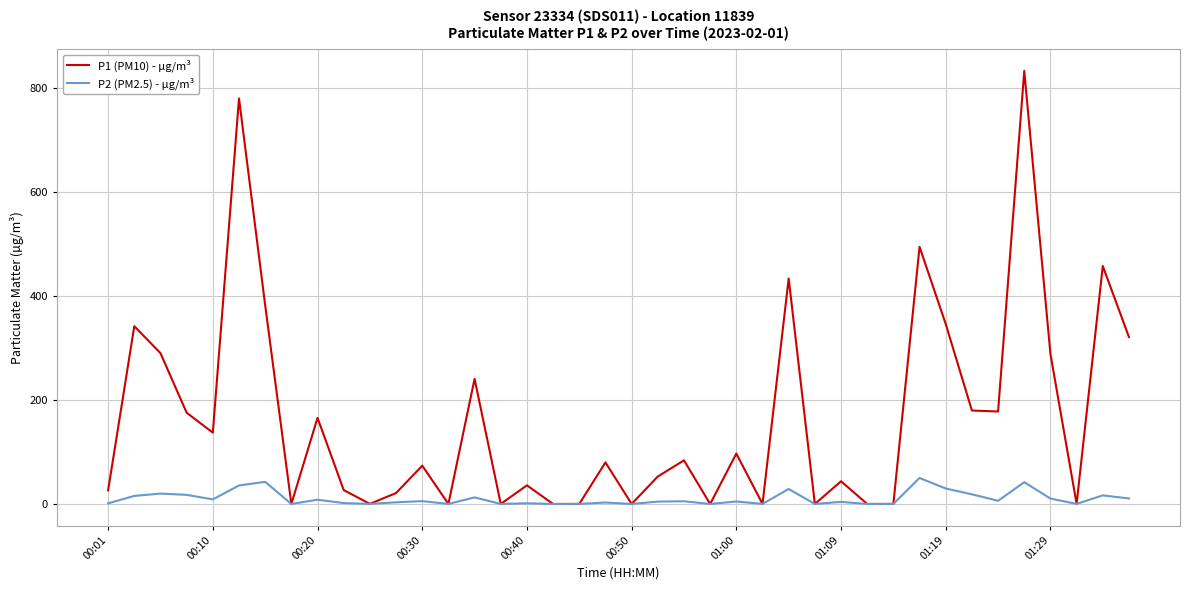

Which series has the largest total across all categories?

P1 (PM10) - µg/m³